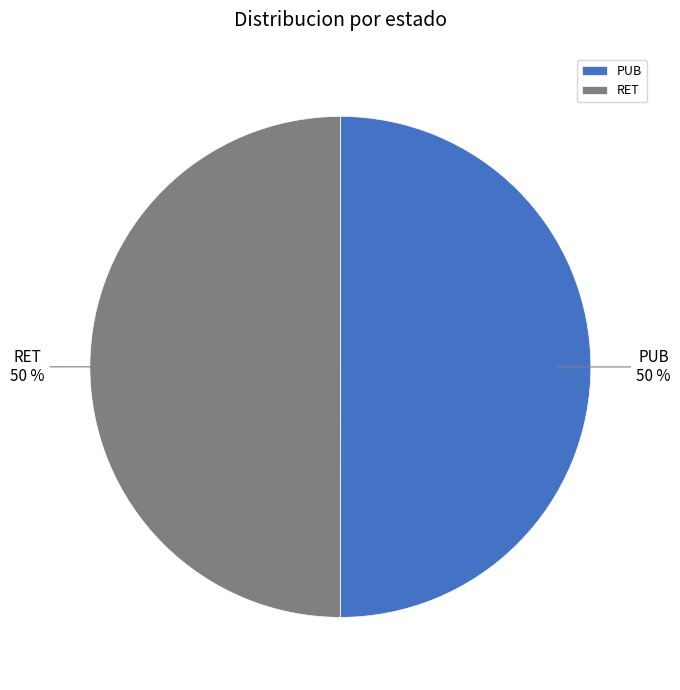

To the nearest percent, what portion does PUB represent?

50%